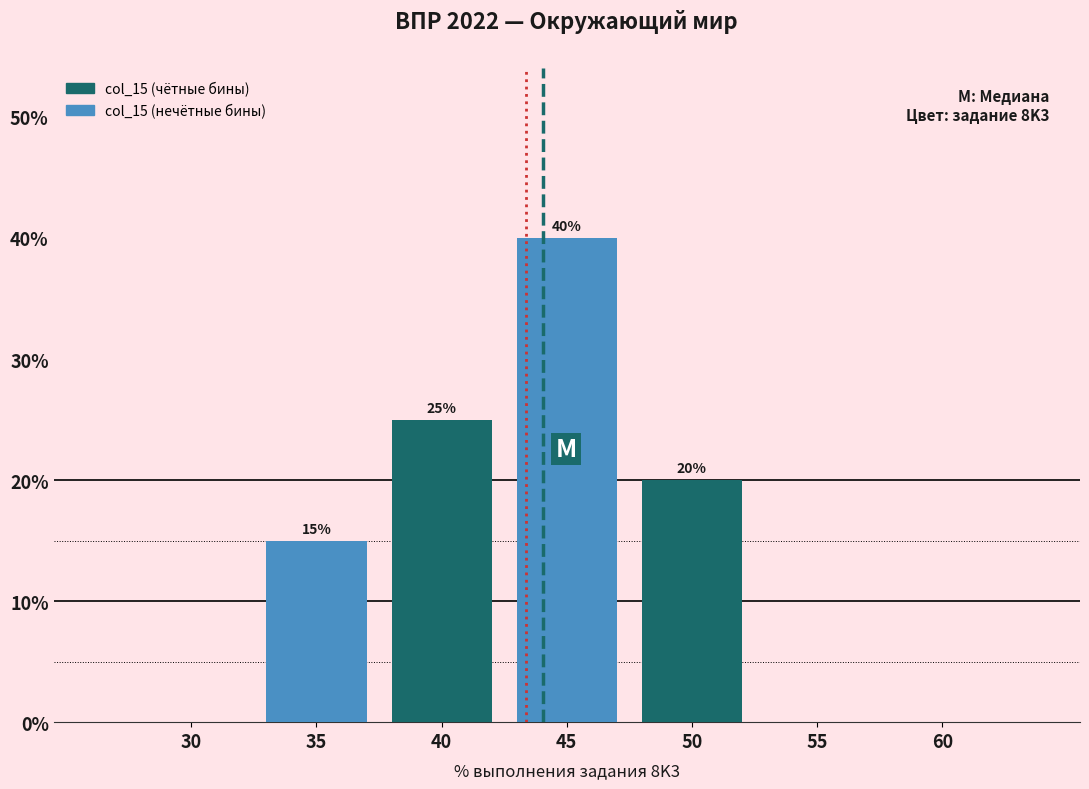

Reading left to right, extract all data points from this chart.

30=0	35=15	40=25	45=40	50=20	55=0	60=0